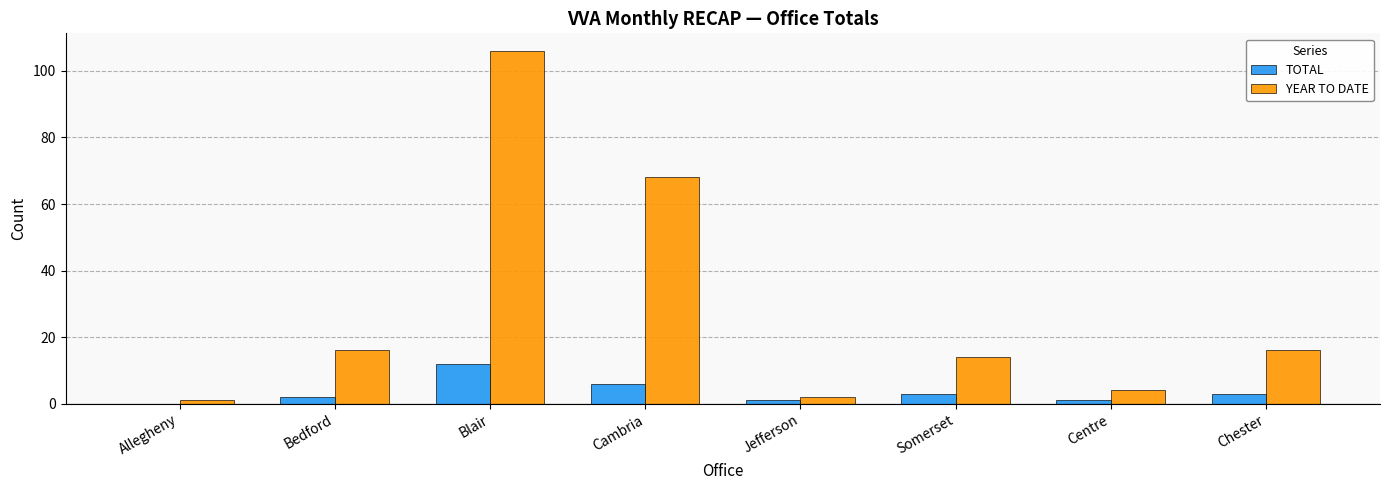

Which series has the largest total across all categories?

YEAR TO DATE